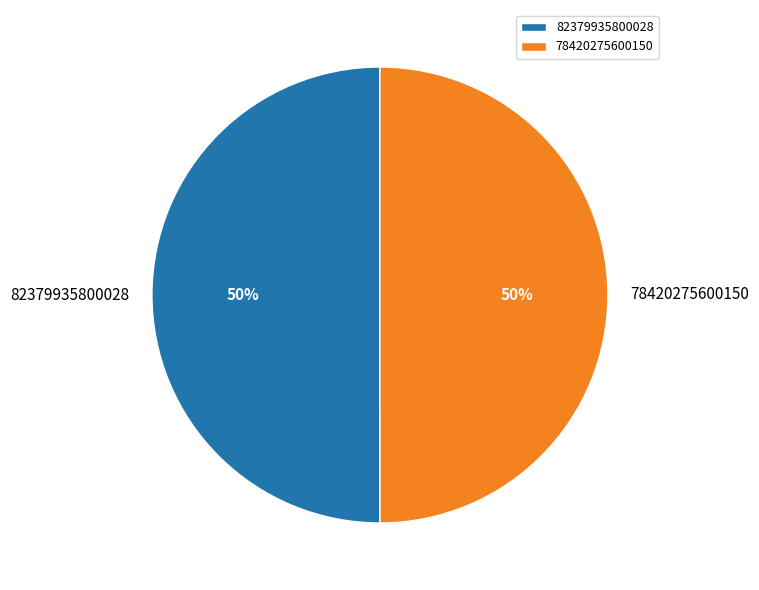

Is the sum of 82379935800028 and 78420275600150 greater than half?

Yes